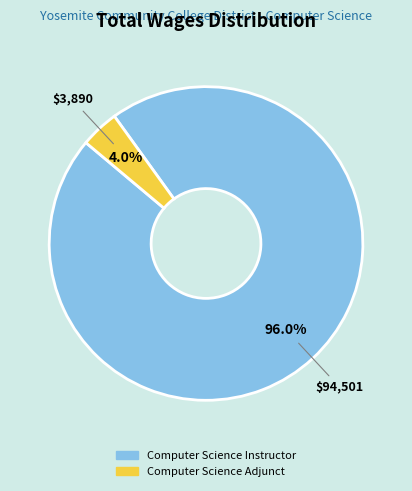

How many slices are in this pie chart?

2